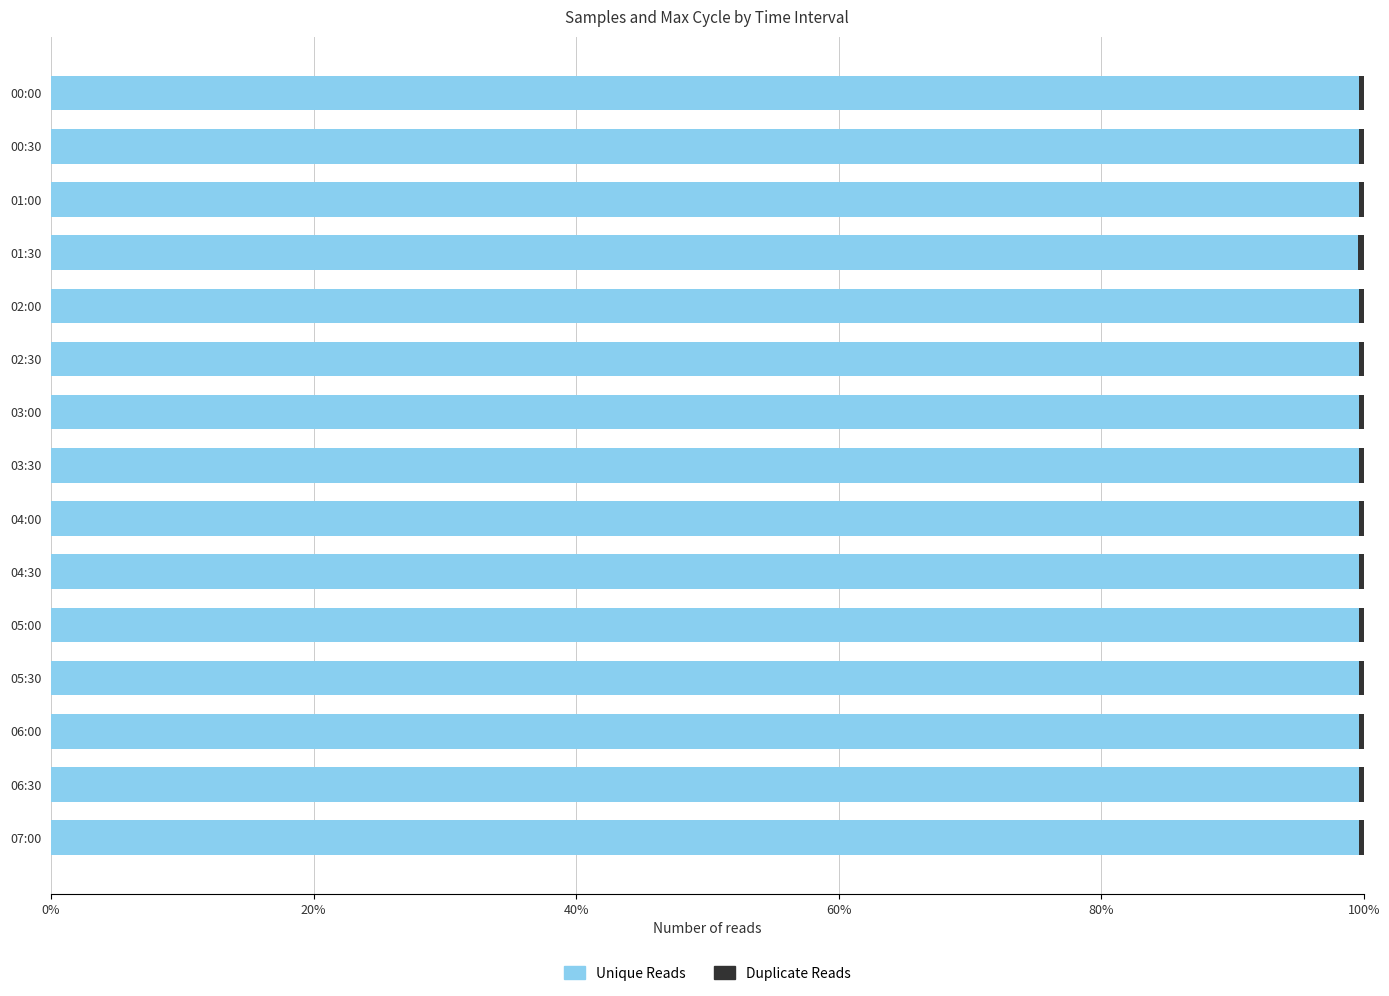

What is the lowest value of the Unique Reads series?

99.6